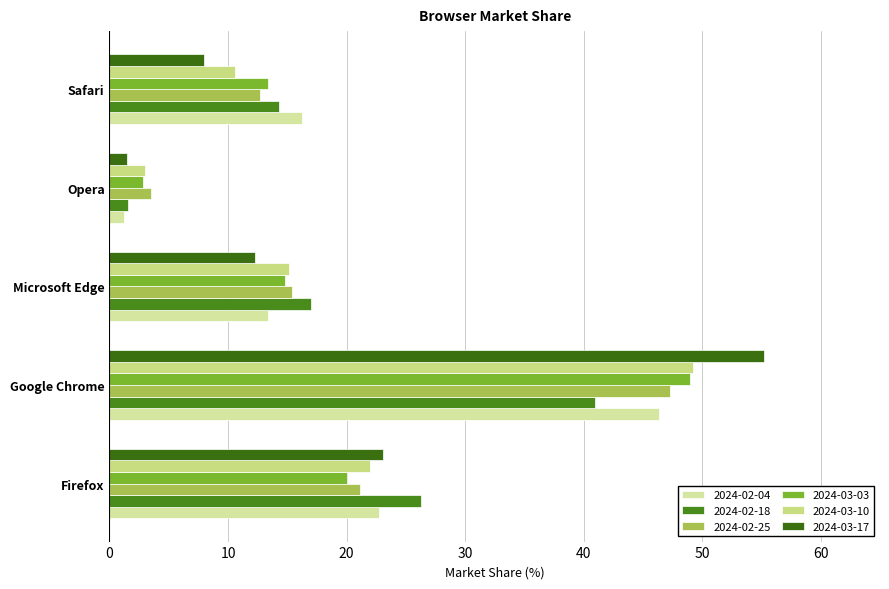

What is the maximum value for 2024-02-25?

47.3